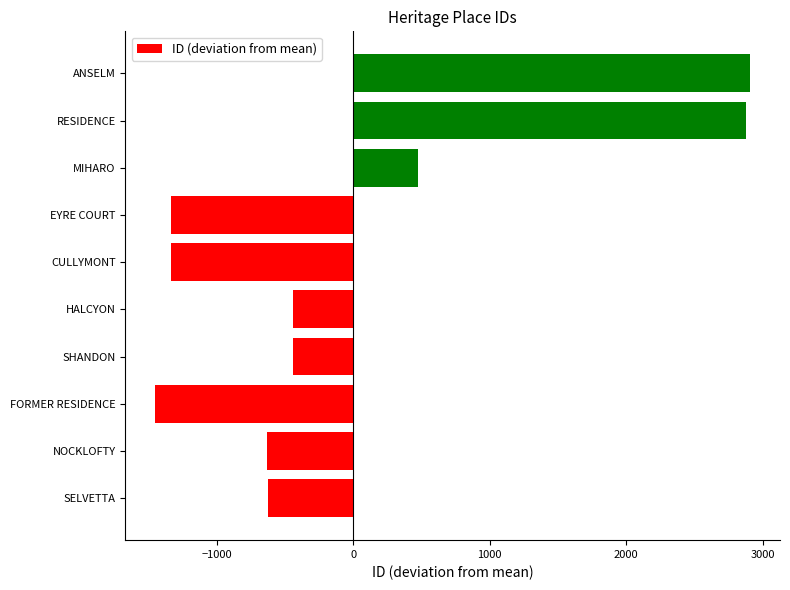

Count the number of data series in this chart.

1